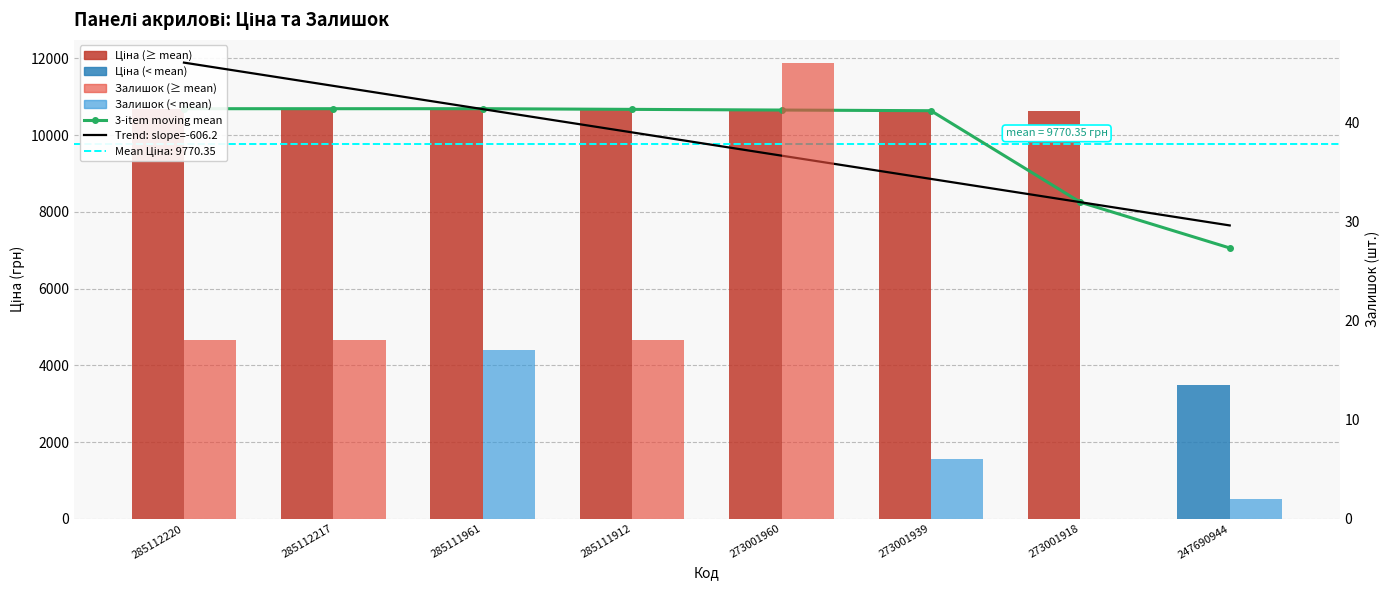

Which label corresponds to the largest value in the chart?

285112220